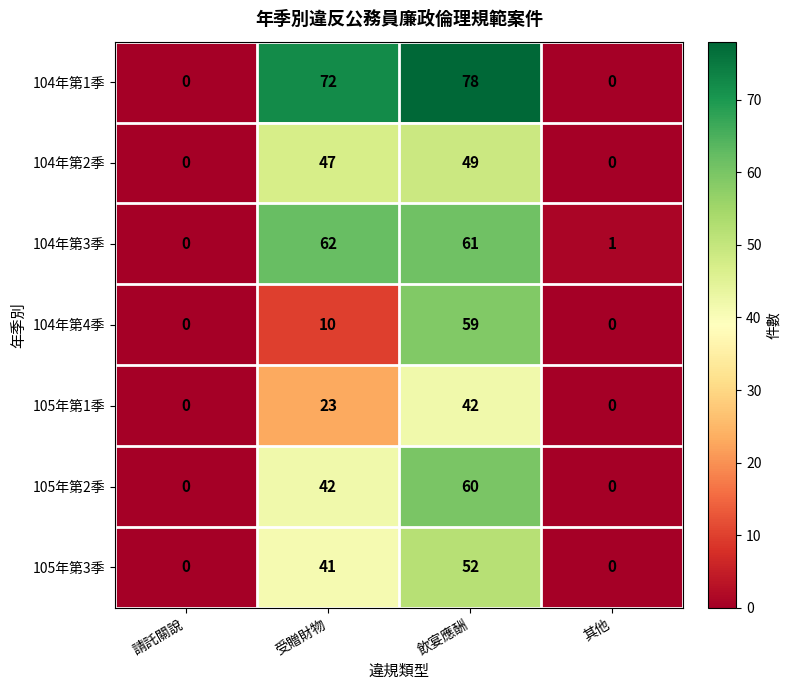

Where is 104年第4季 nearest to the value 29?

受贈財物